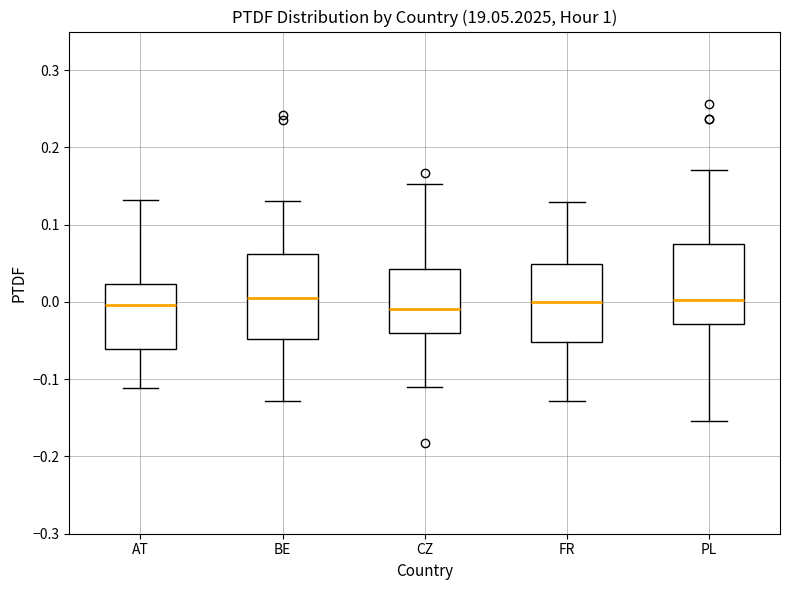

Reading left to right, read every box against the y-axis: the position of its median line, the range the box covers, and the ends of its whiskers. The values are not printed on the chart, so give them approximately, as read against the axis.

AT: median 0.00, box -0.06 to 0.02, whiskers -0.11 to 0.13
BE: median 0.01, box -0.05 to 0.06, whiskers -0.13 to 0.13
CZ: median -0.01, box -0.04 to 0.04, whiskers -0.11 to 0.15
FR: median 0.00, box -0.05 to 0.05, whiskers -0.13 to 0.13
PL: median 0.00, box -0.03 to 0.07, whiskers -0.15 to 0.17